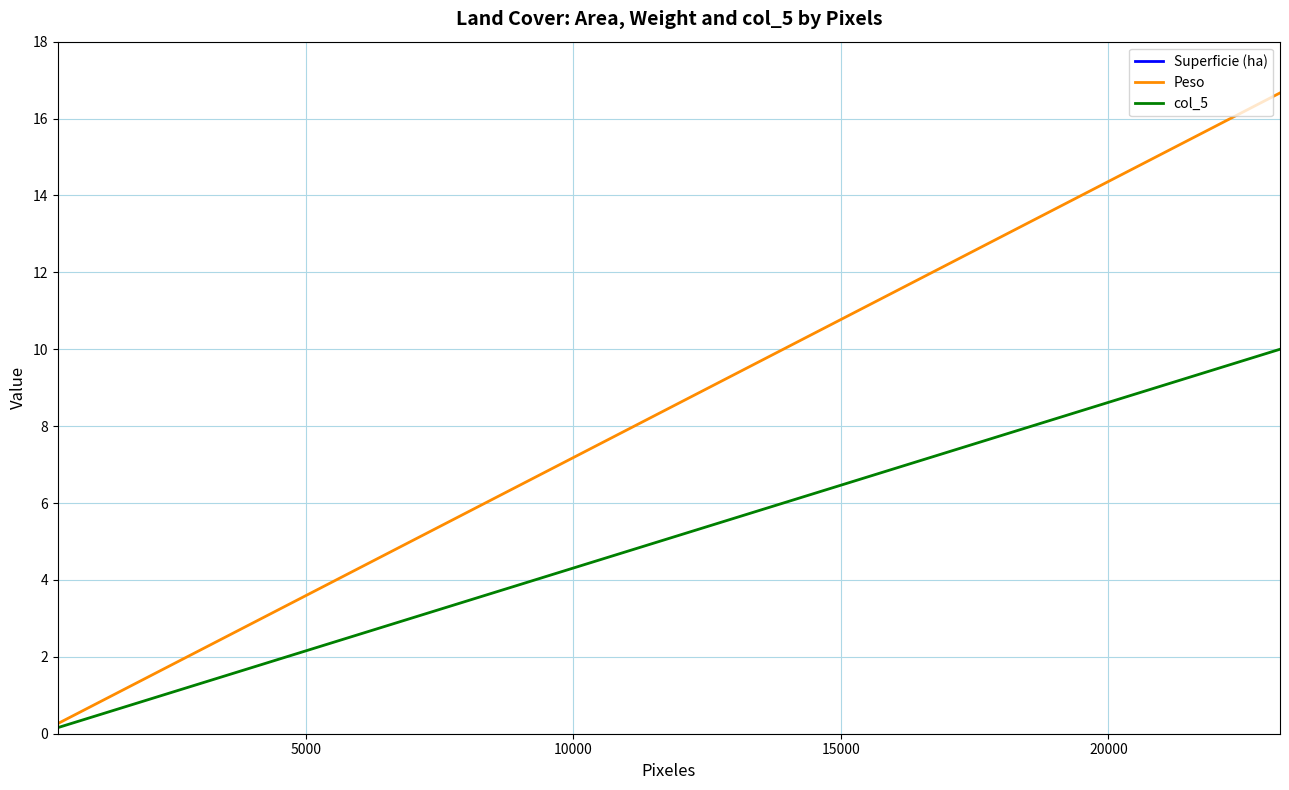

What is the minimum value for Superficie (ha)?

22.9